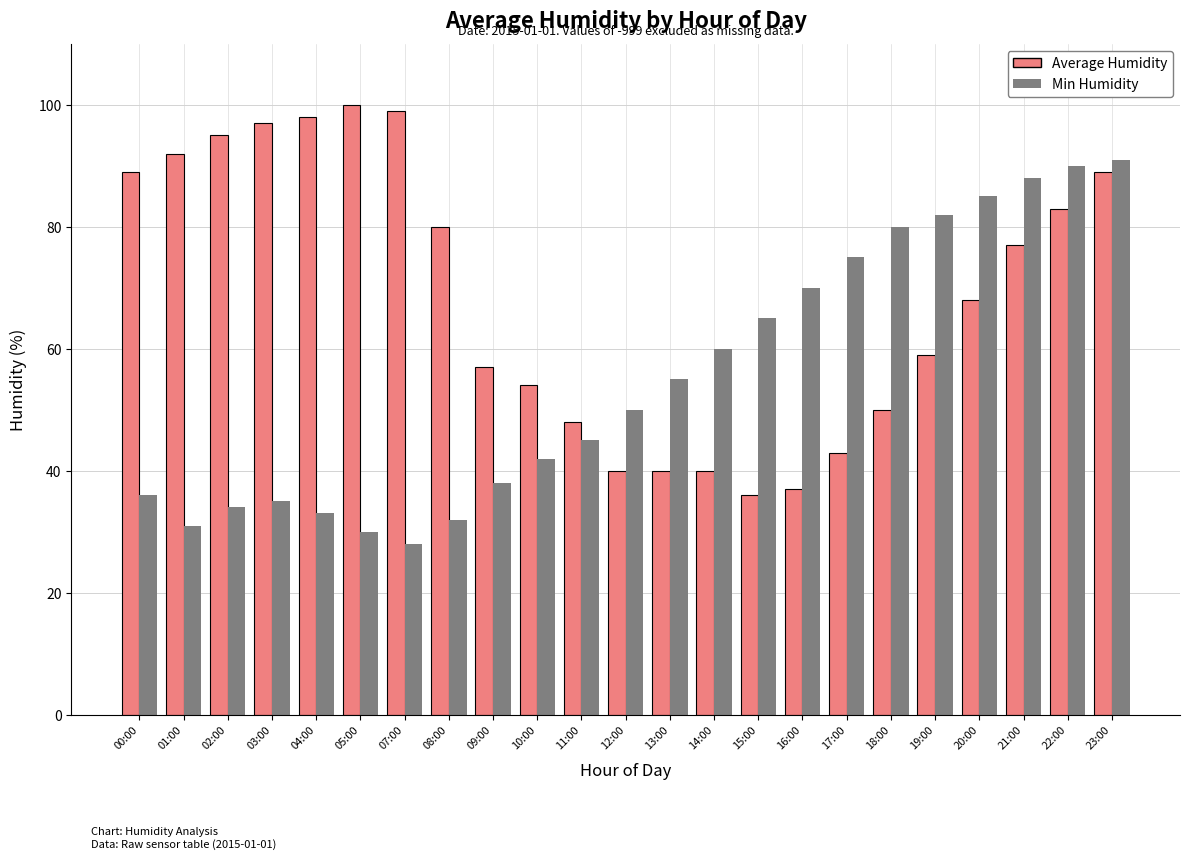

How many categories are shown in the chart?

23